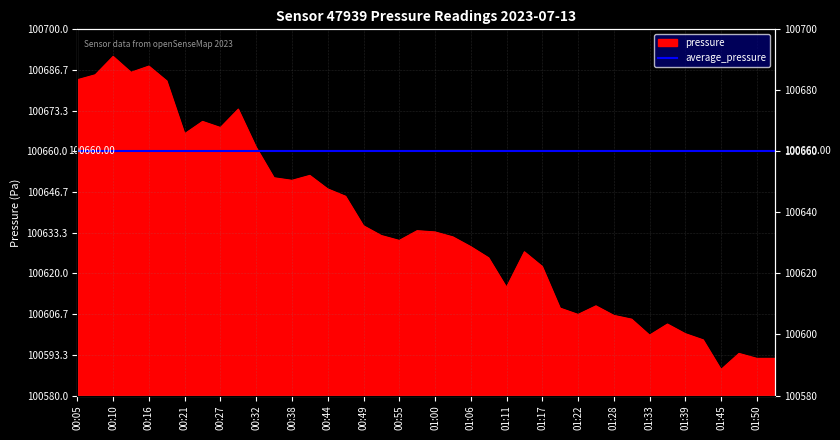

How many data points are less than 100632?

20